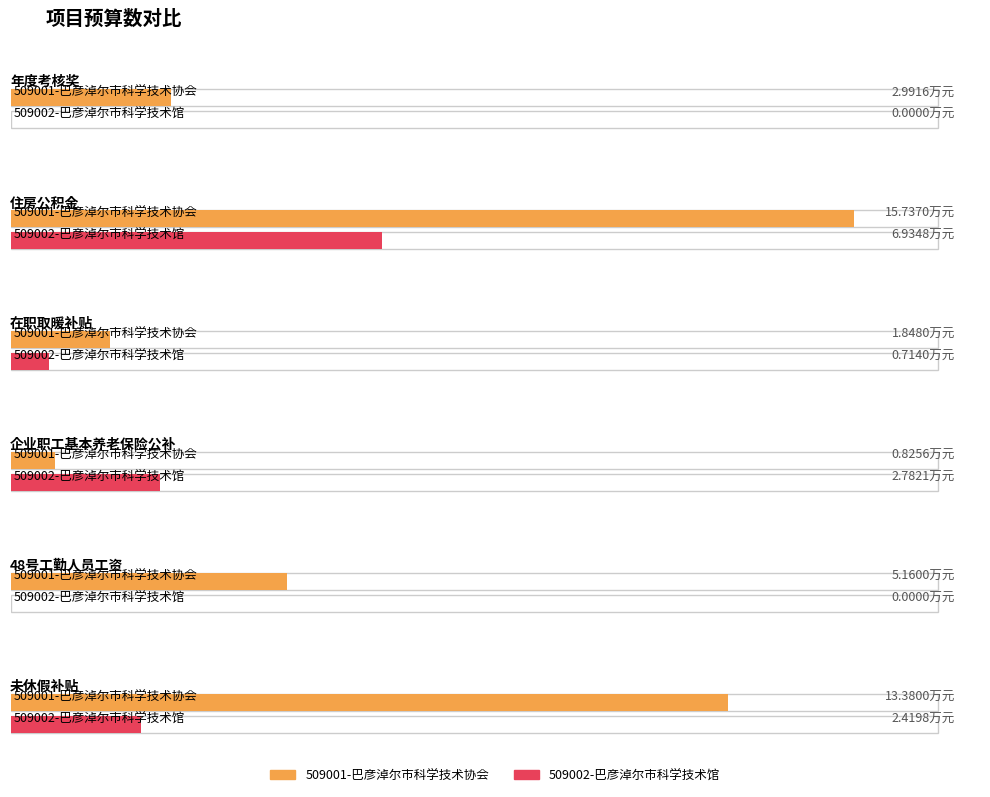

Reading left to right, extract all data points from this chart.

509001-巴彦淖尔市科学技术协会: 3.0	15.7	1.8	0.8	5.2	13.4
509002-巴彦淖尔市科学技术馆: 0.0	6.9	0.7	2.8	0.0	2.4